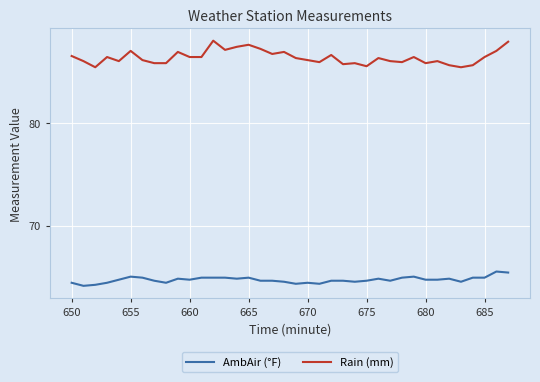

What is the difference between the second highest and second lowest values in the Rain (mm) series?

2.5